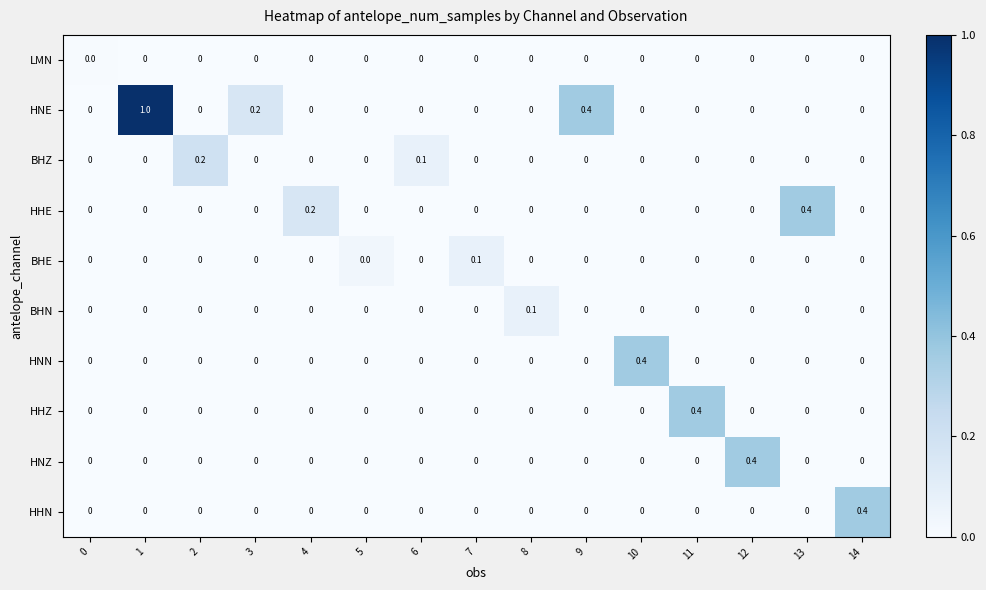

At which category is the sum across all series the highest?

1